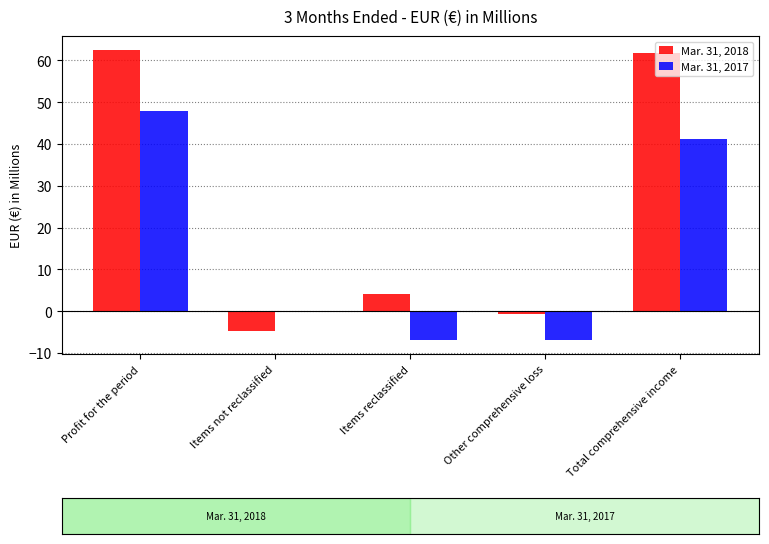

What is the total value across all series at Other comprehensive loss?

-7.5